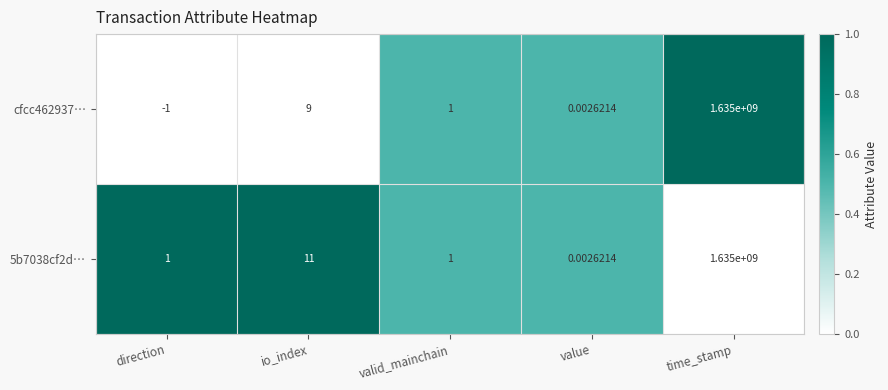

At which category does the chart reach its minimum across all series?

direction